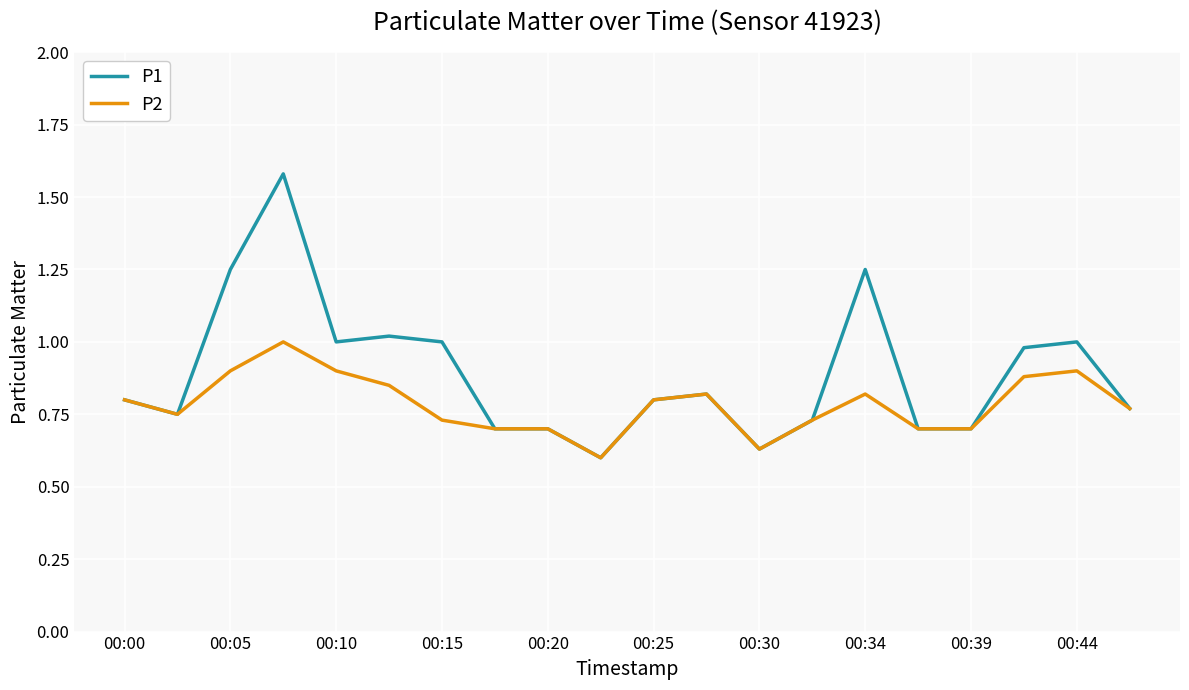

Which series has the widest spread of values?

P1